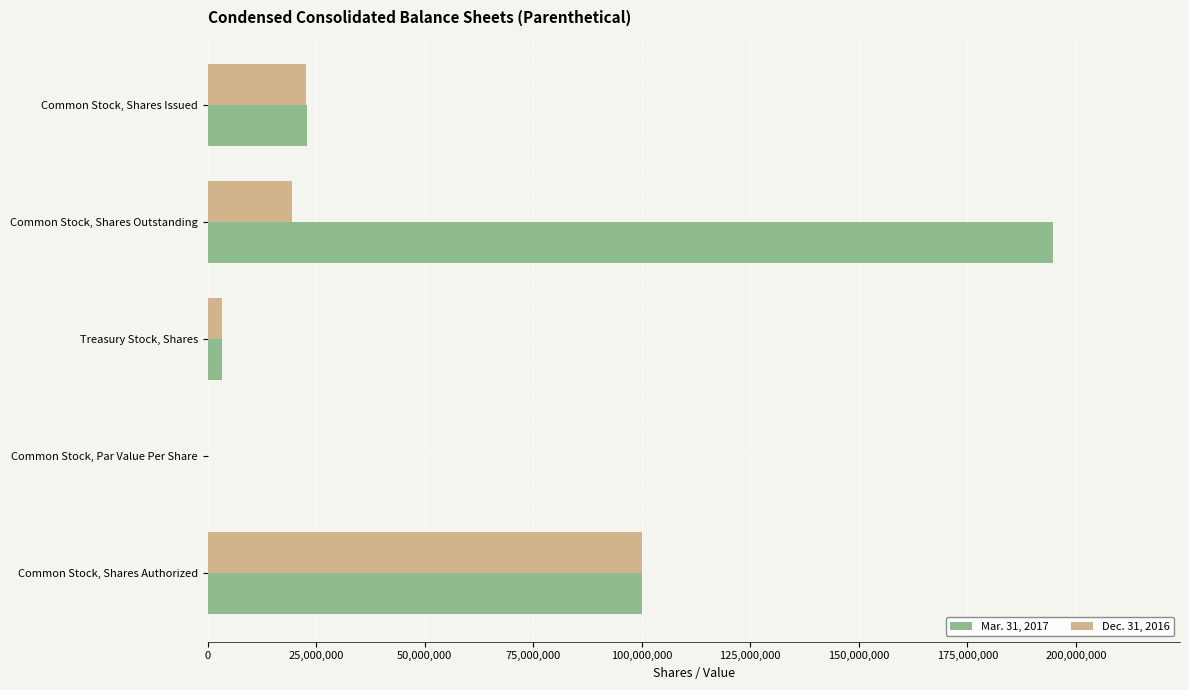

Which series has the largest range (max minus min)?

Mar. 31, 2017